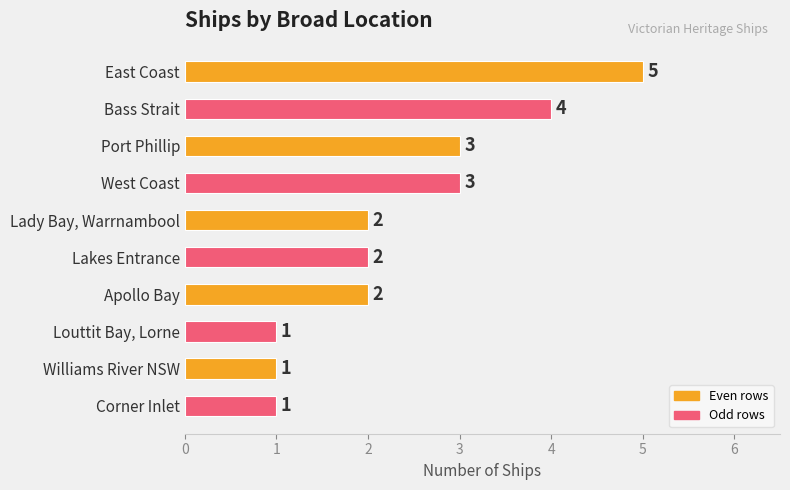

What is the sum of all values?

24